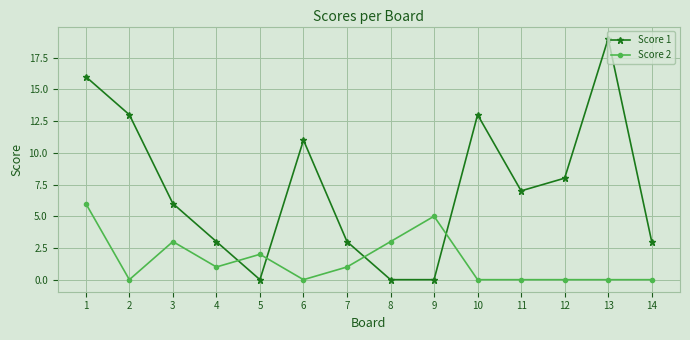

List the series in order of their overall mean, highest first.

Score 1, Score 2